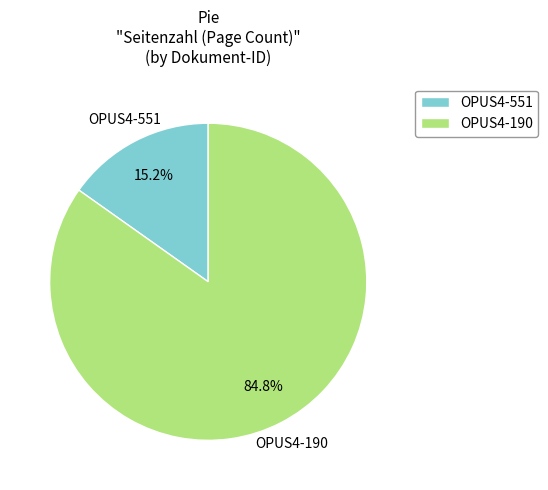

To the nearest percent, what is the difference between the largest and smallest slice percentages?

70%